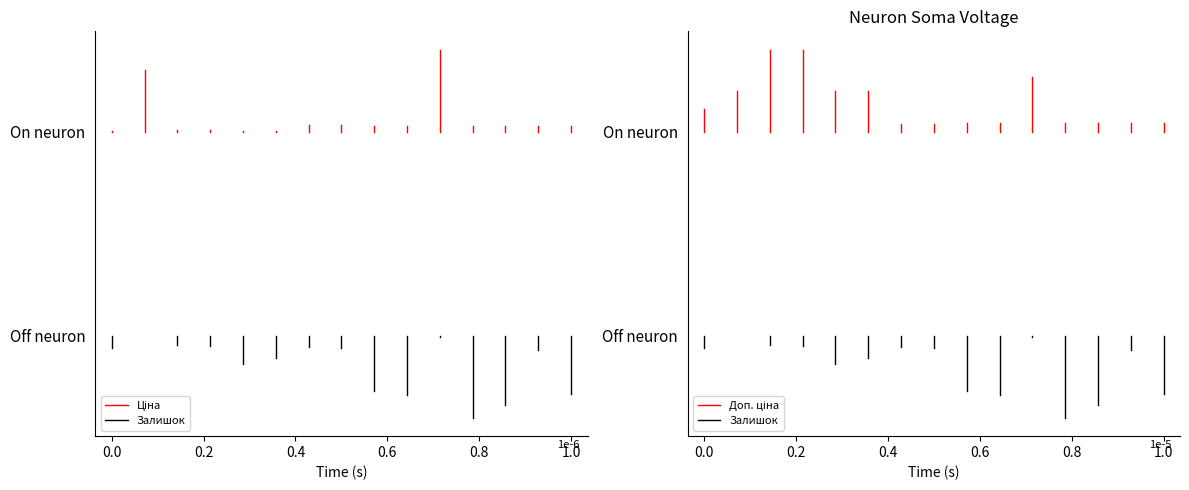

What is the smallest value displayed?

-0.1